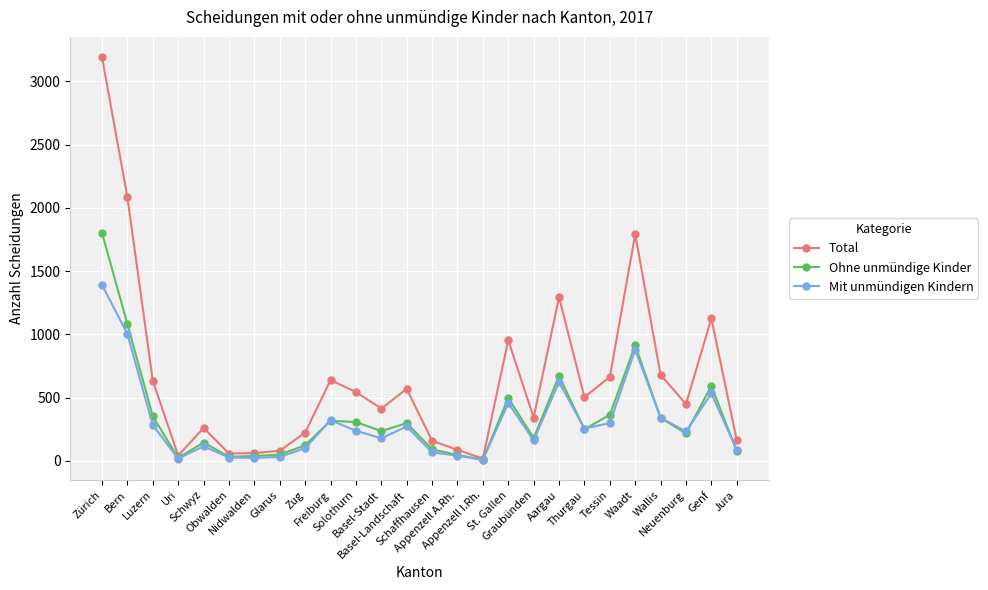

What is the difference between the maximum and minimum values in the Mit unmündigen Kindern series?

1384